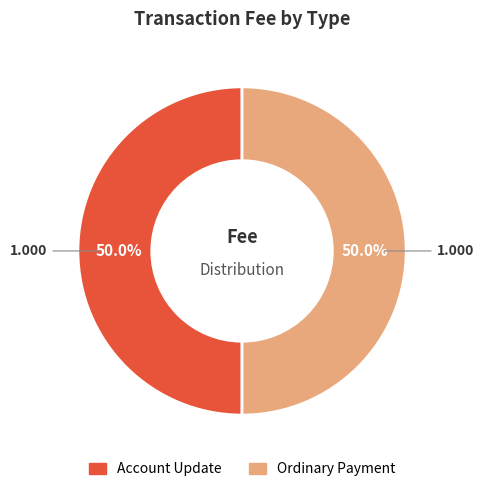

Combined, do Account Update and Ordinary Payment account for over 50%?

Yes